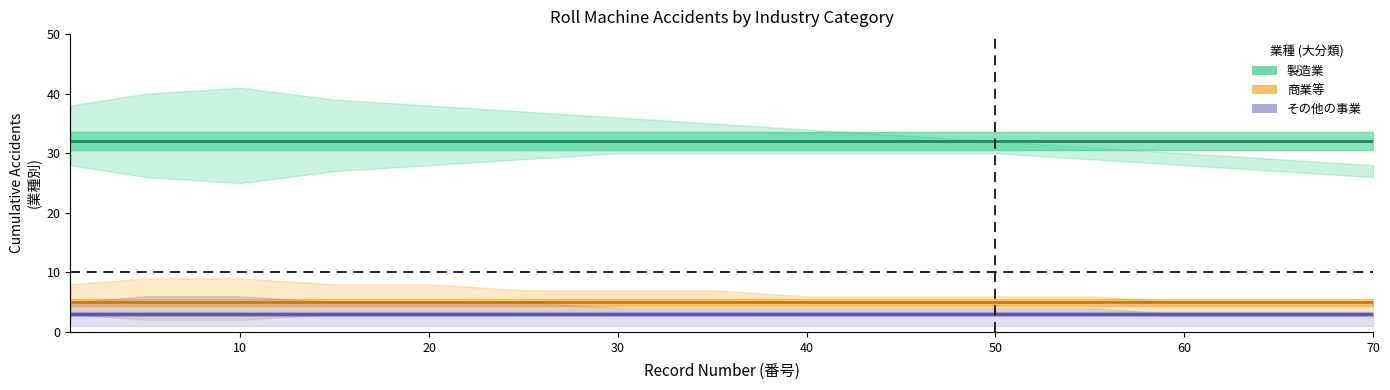

Is it true that 製造業 equals 32 at 30?

True